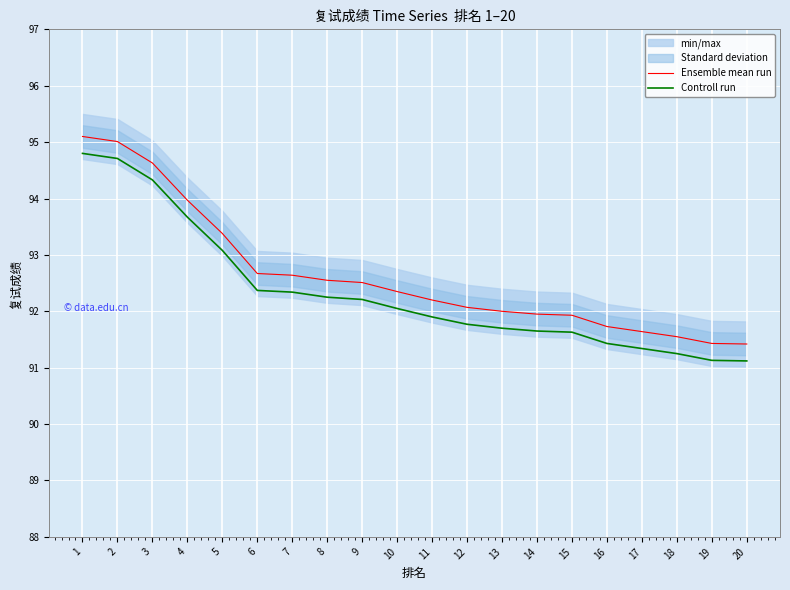

Rank the series by their maximum value, from lowest to highest.

Controll run, Ensemble mean run